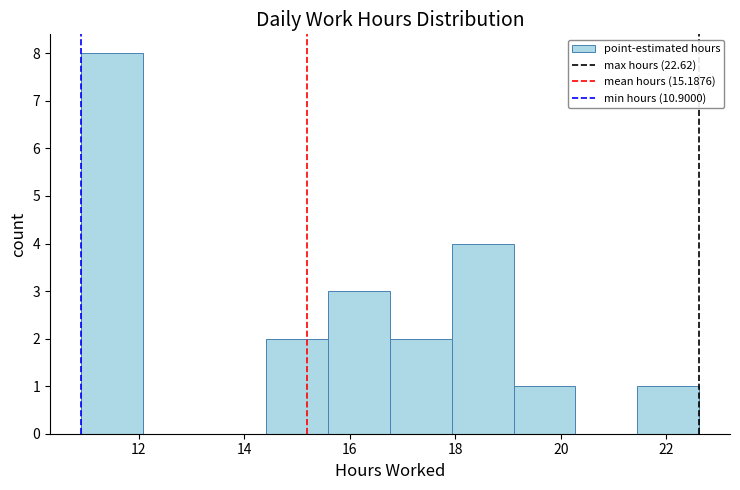

Which range on the x-axis has the tallest bar?

11.0 to 12.0